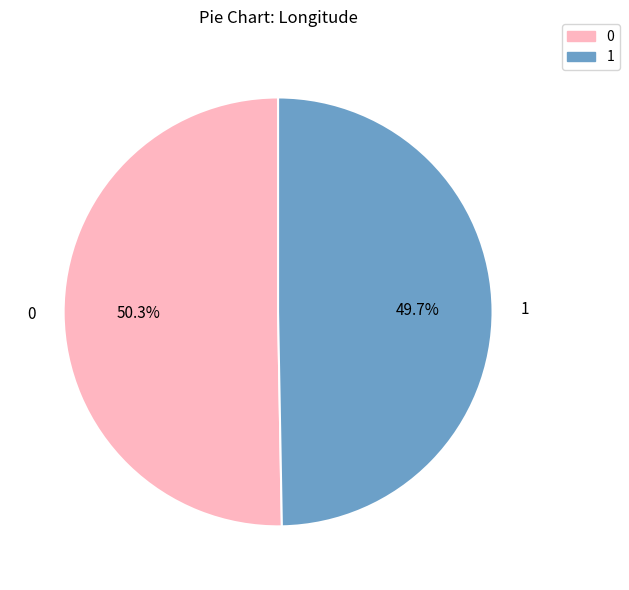

What percentage is the 0 slice, to the nearest percent?

50%